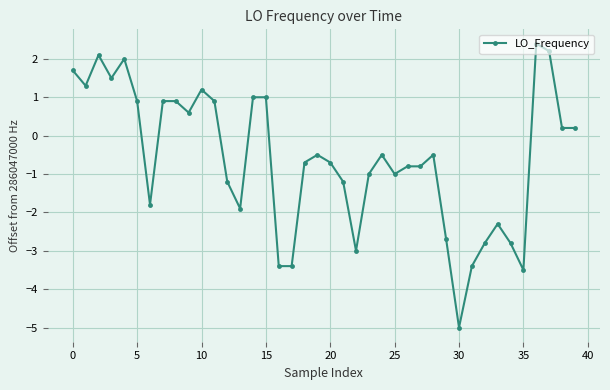

True or false: the data has more than 0 interior local peaks.

True